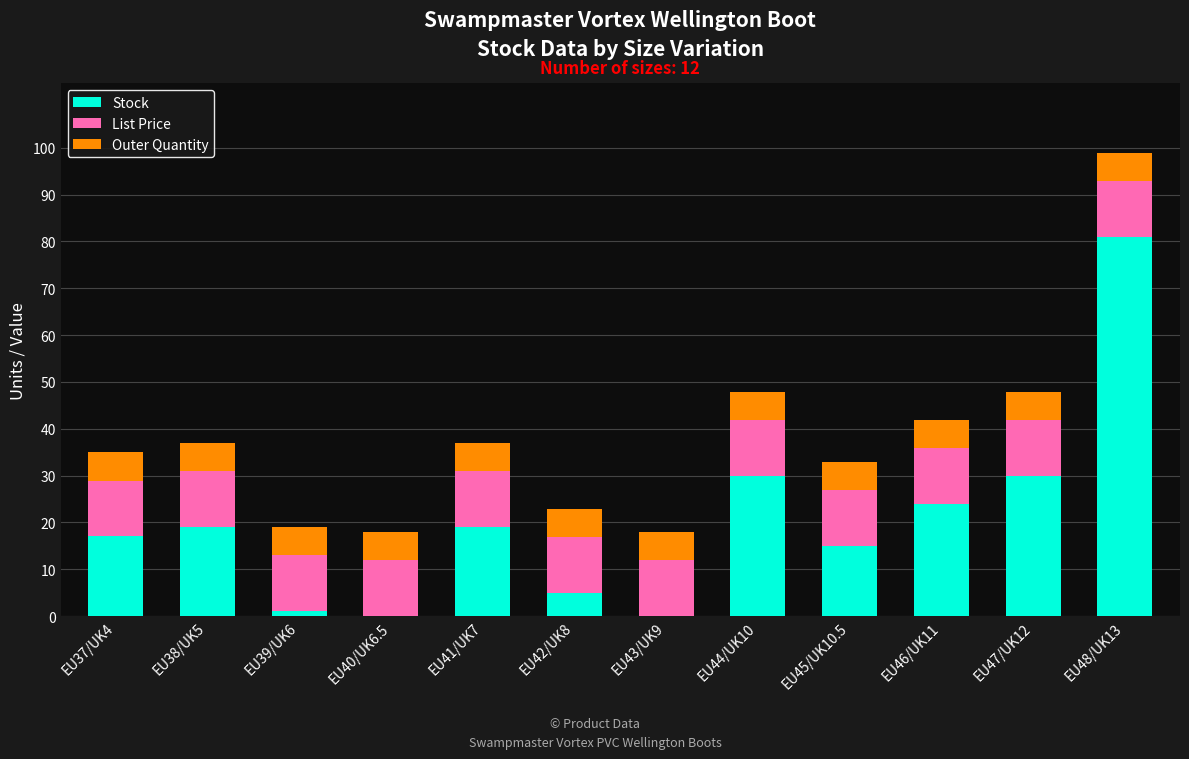

True or false: Stock has a value of 19.0 at EU38/UK5.

True